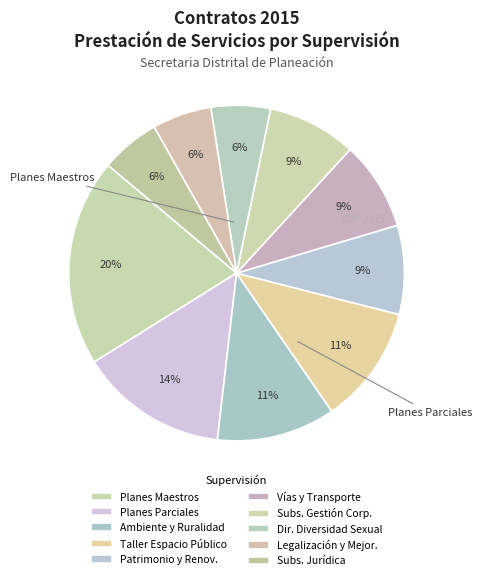

How many segments does this pie chart have?

10